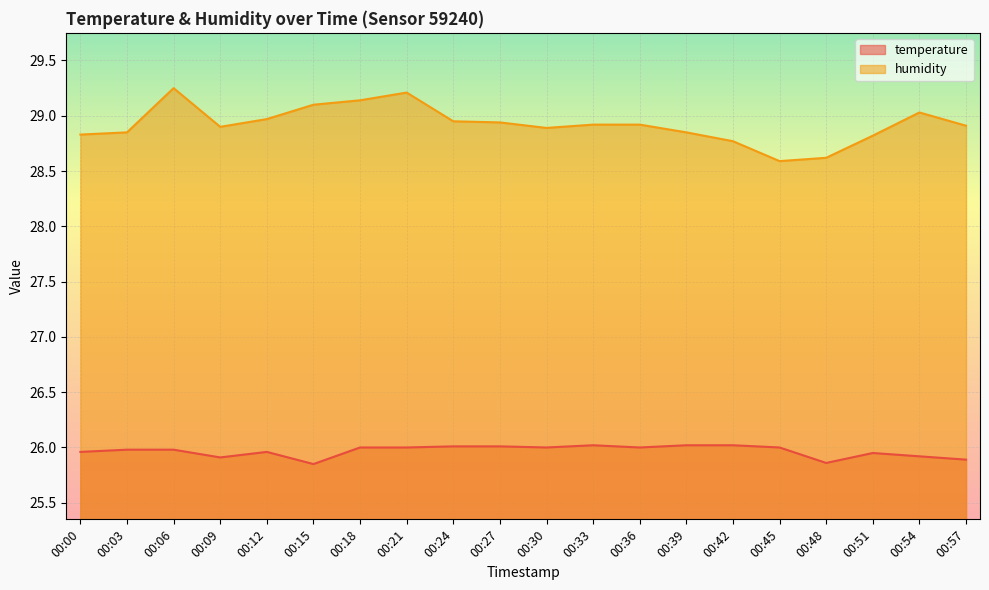

True or false: humidity has a value of 28.8 at 00:51.

True